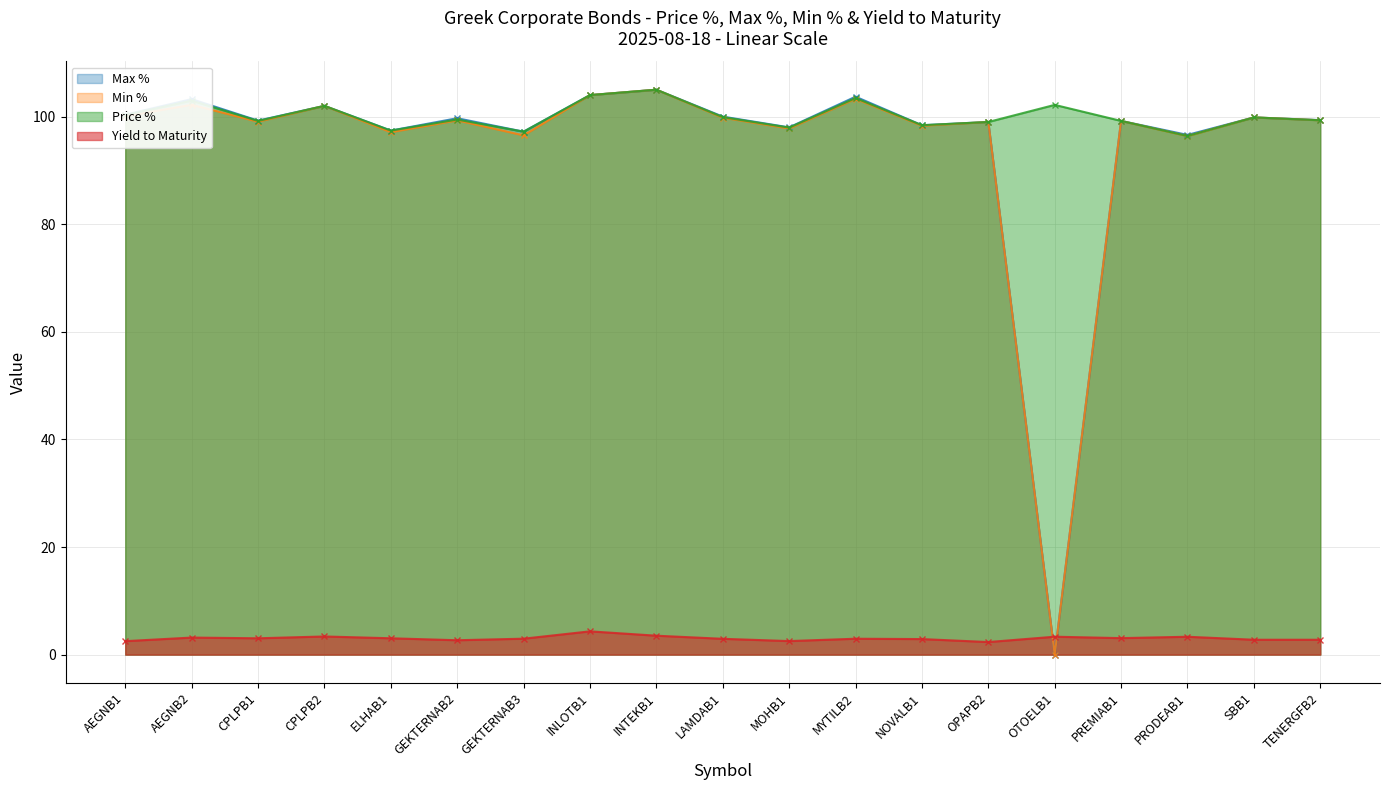

What is the label of the 6th point from the right?

OPAPB2